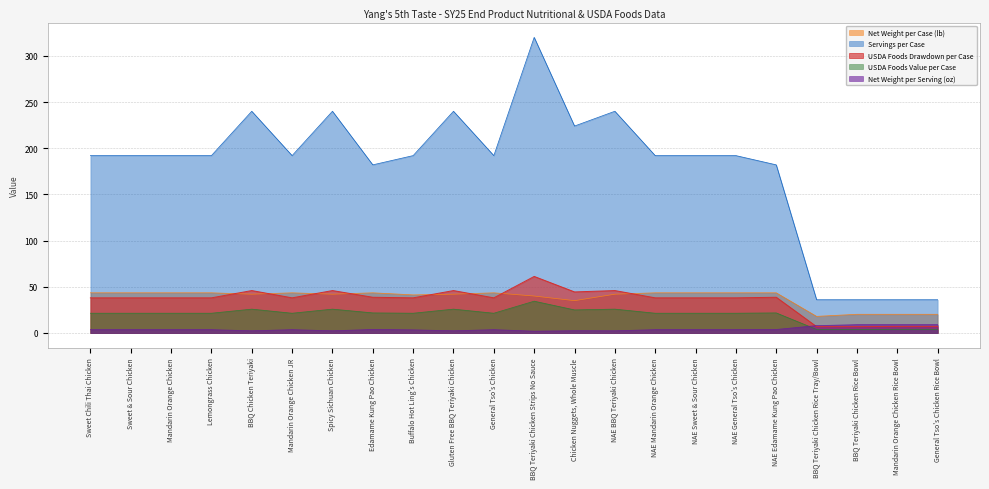

Which series ends up on top after the final intersection of Net Weight per Serving (oz) and USDA Foods Value per Case?

Net Weight per Serving (oz)